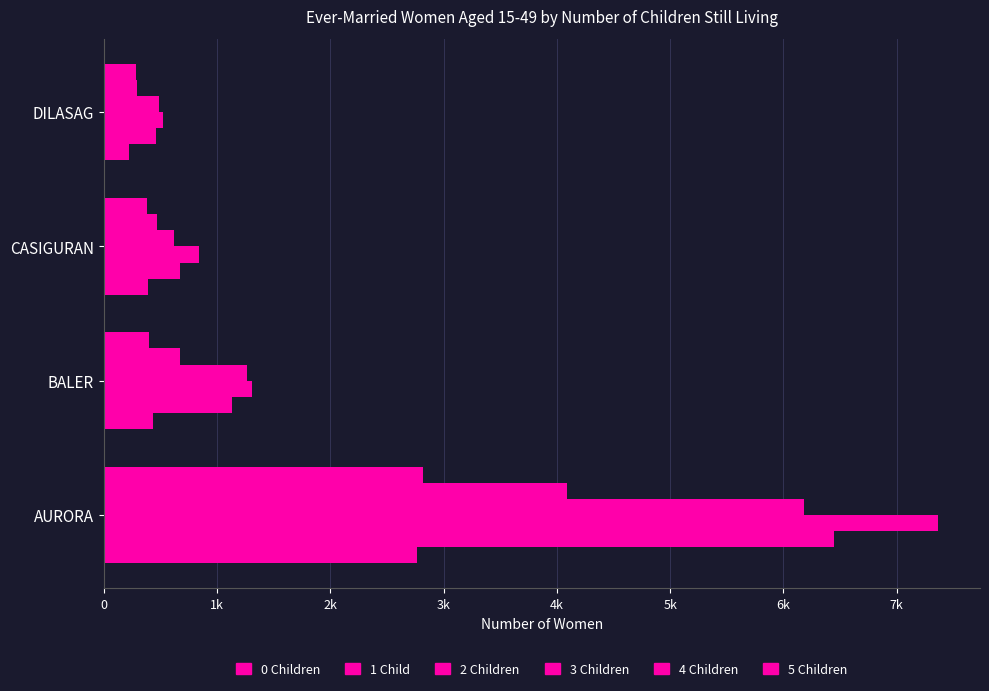

Which series has the widest spread of values?

2 Children